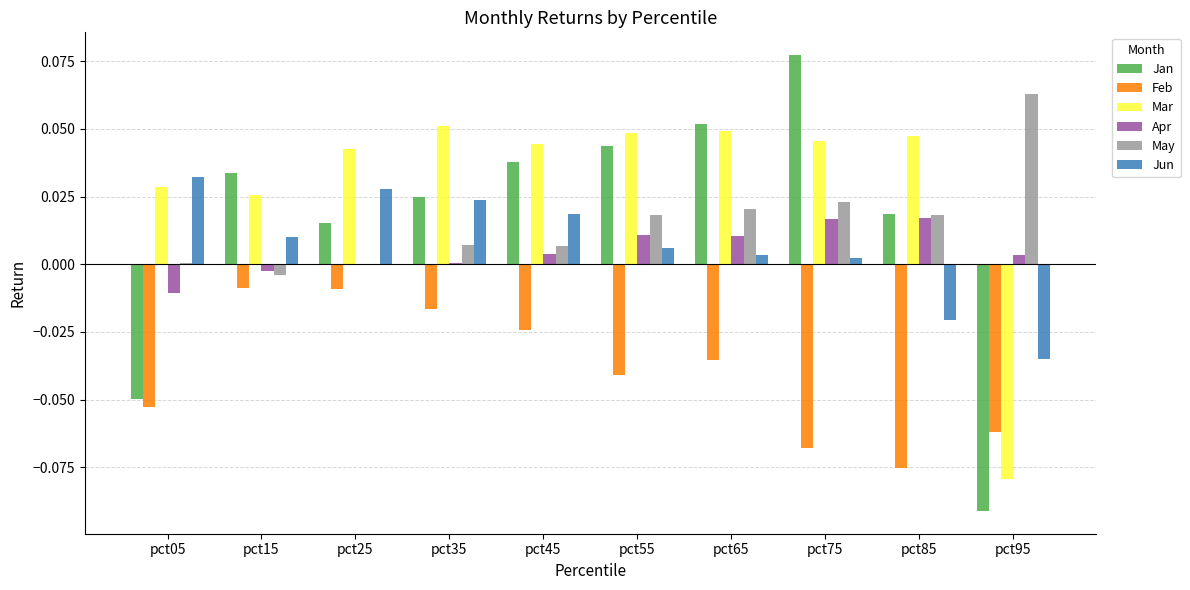

The value of Jan at pct25 is 0.0. True or false?

True